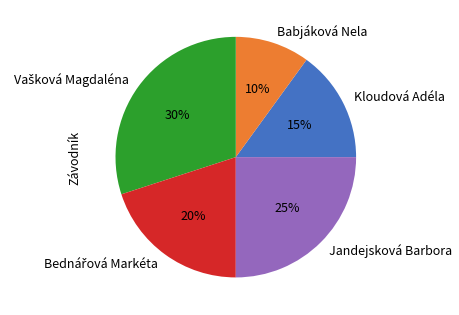

Is it true that Babjáková Nela is 19% of the pie?

False